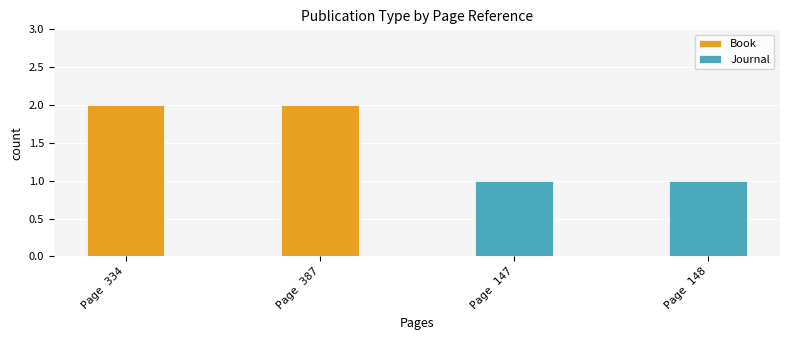

What is the difference between the highest and lowest values at Page 148?

1